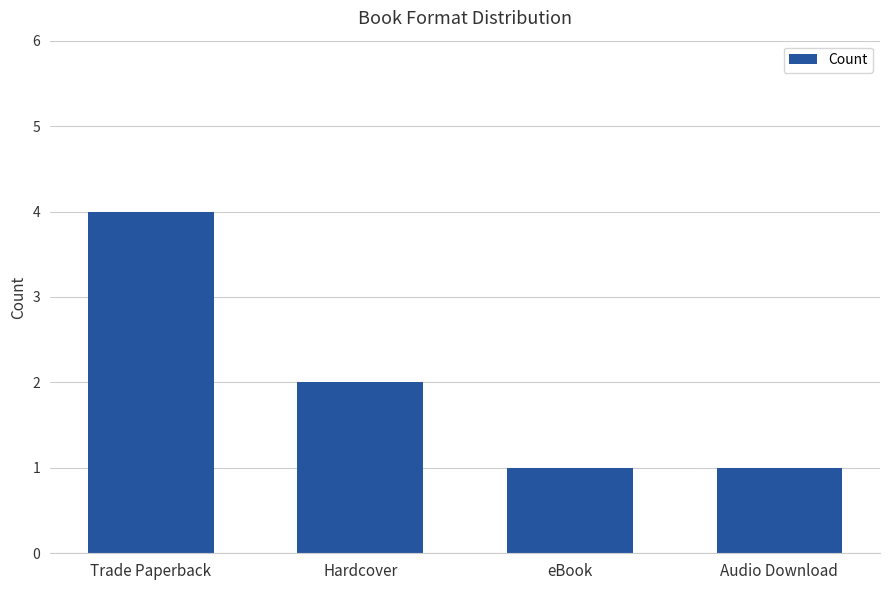

Reading right to left, what are all the values shown in this chart?

1	1	2	4